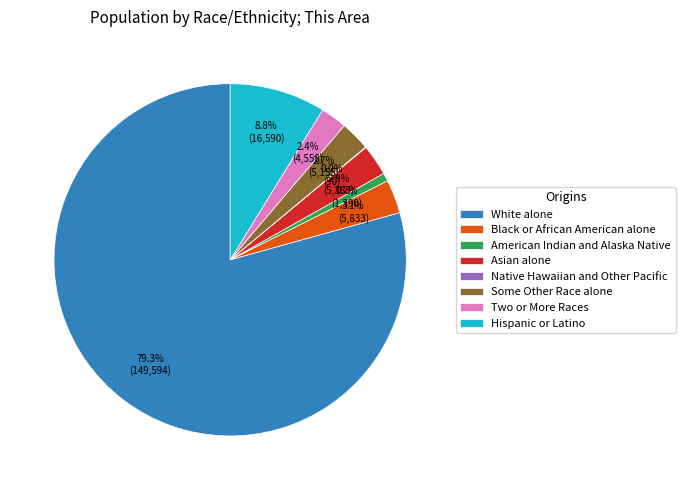

What is the largest slice in the pie chart?

White alone